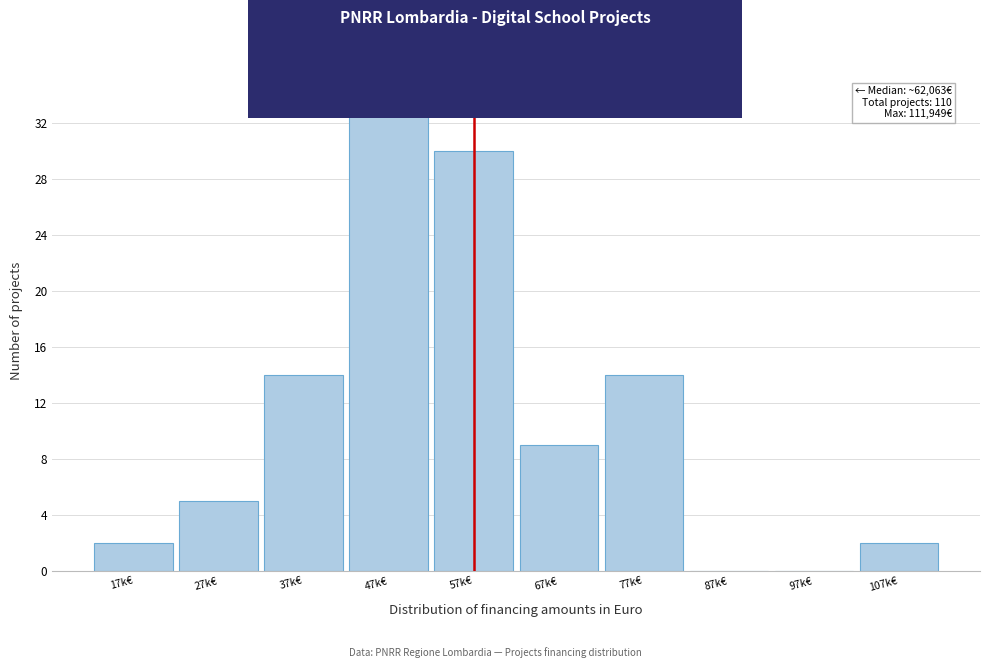

Reading right to left, list all the values displayed in this chart.

107k€=2	97k€=0	87k€=0	77k€=14	67k€=9	57k€=30	47k€=34	37k€=14	27k€=5	17k€=2